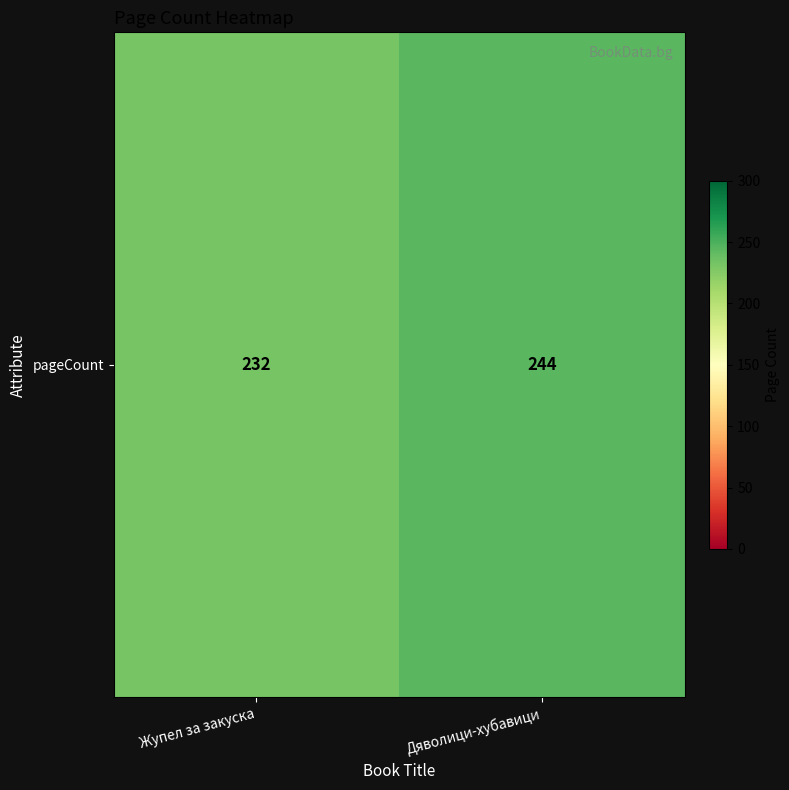

How many categories are shown in the chart?

2